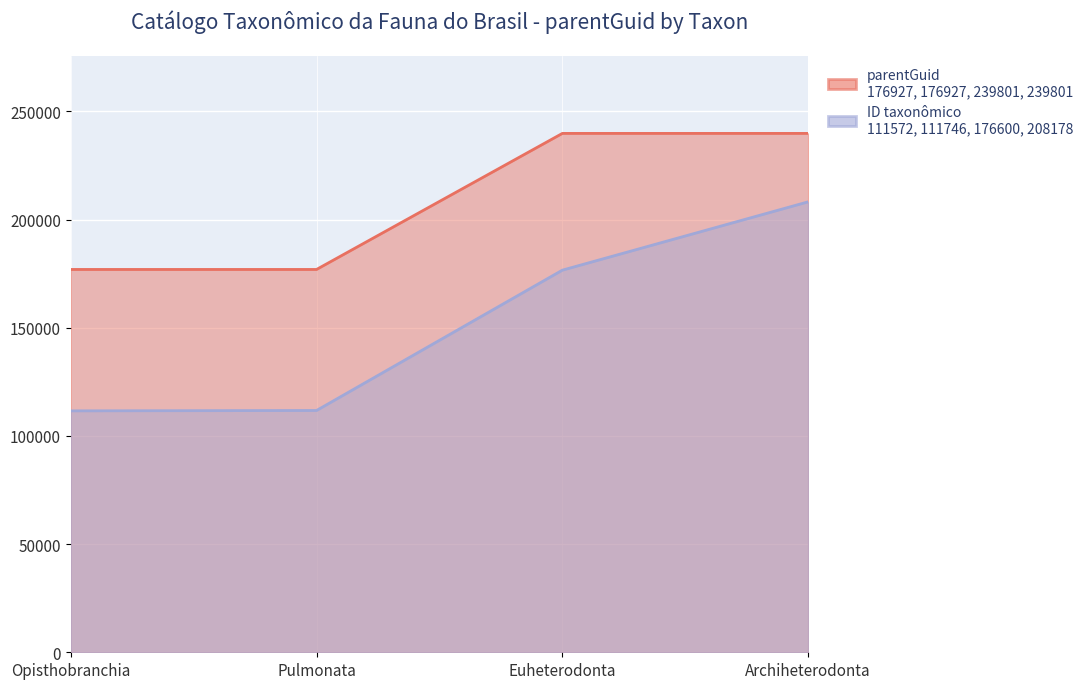

True or false: ID taxonômico and parentGuid intersect in this chart.

False